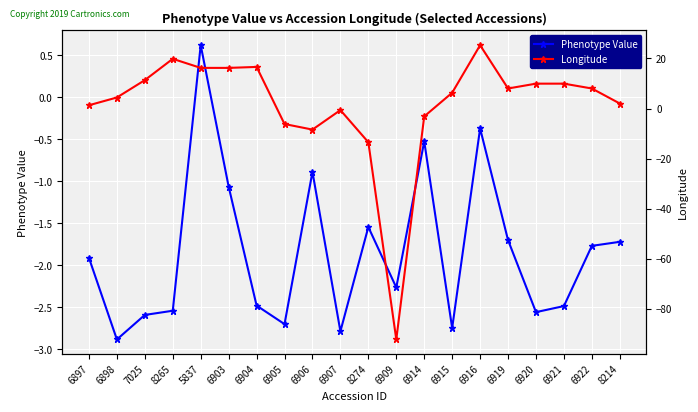

Which series ends up on top after the final intersection of Phenotype Value and Longitude?

Longitude